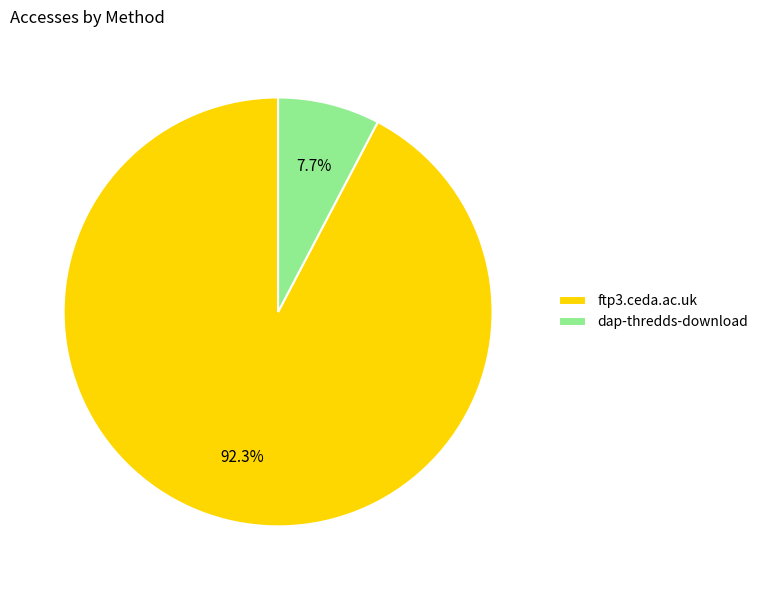

Which category has the biggest portion of the pie?

ftp3.ceda.ac.uk